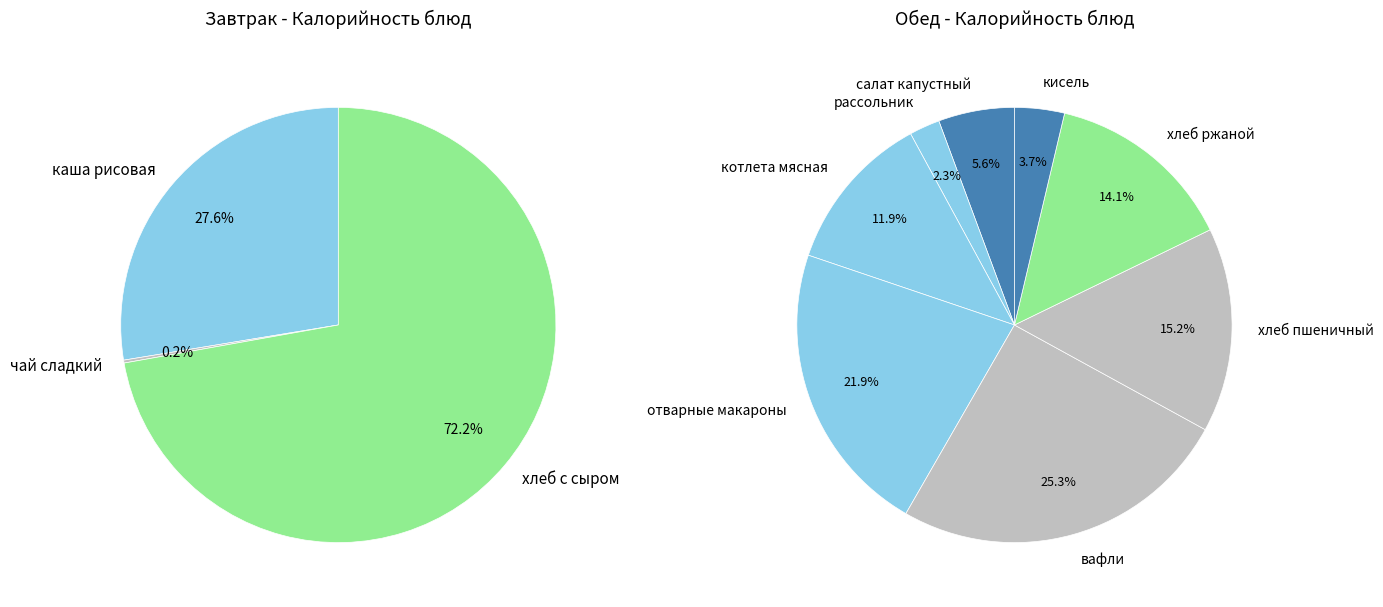

Which slice is the largest?

вафли